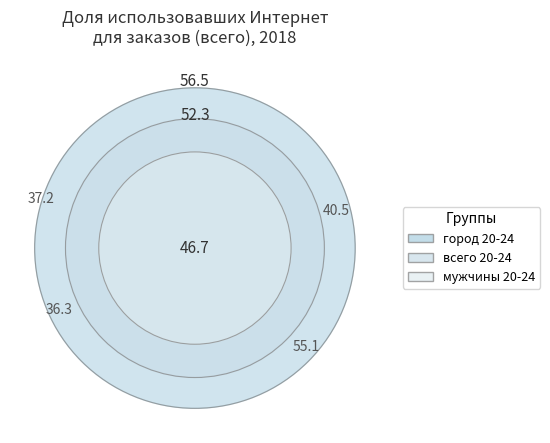

Count the number of slices in the pie.

7